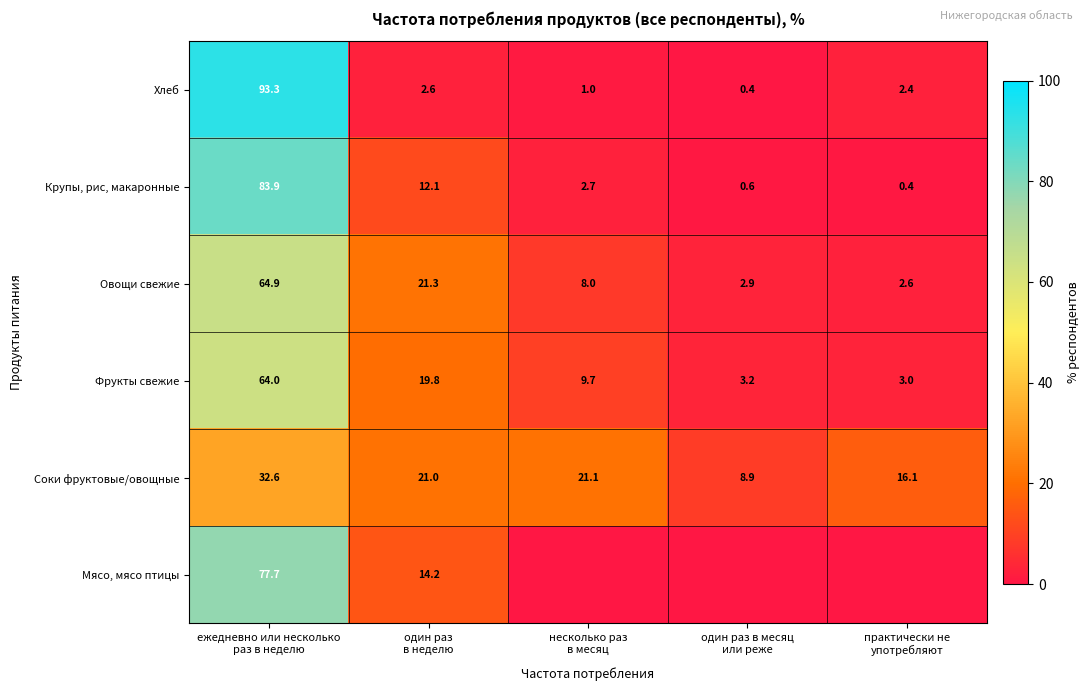

What is the difference between the second highest and minimum values in the Хлеб series?

2.2